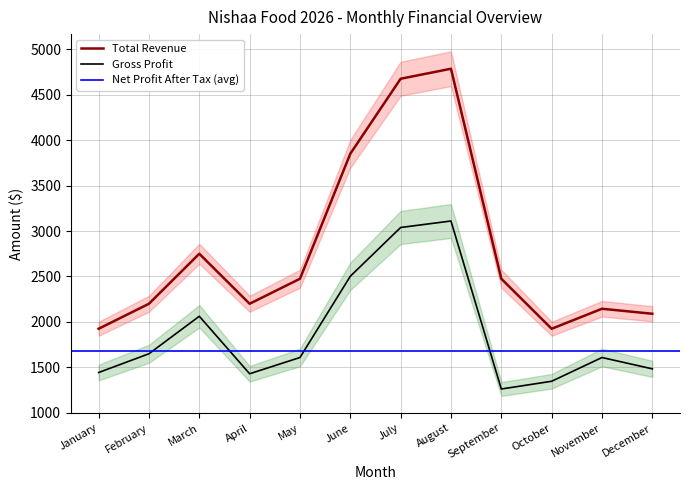

The Total Revenue series shows 2475.0 at May. True or false?

True